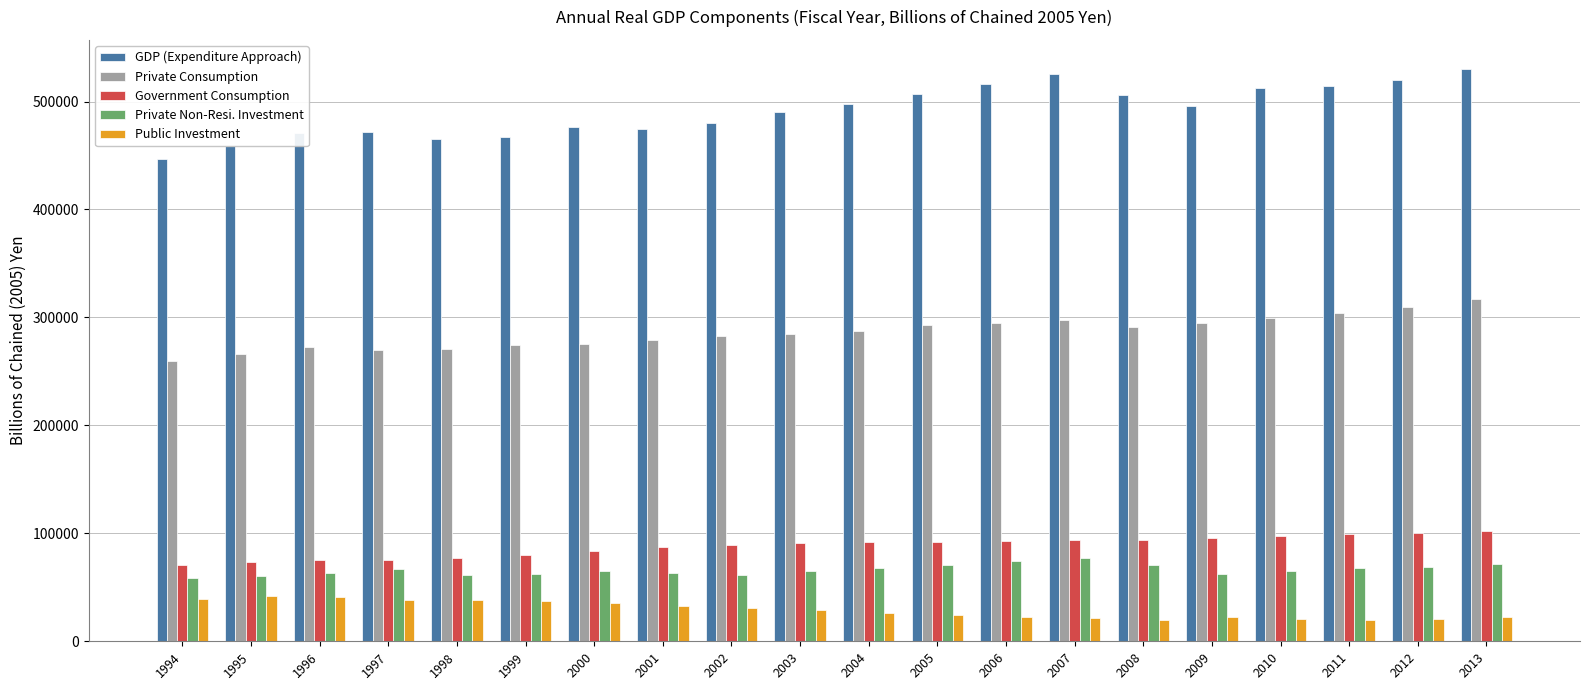

What is the average value of the Private Consumption series?

286187.2